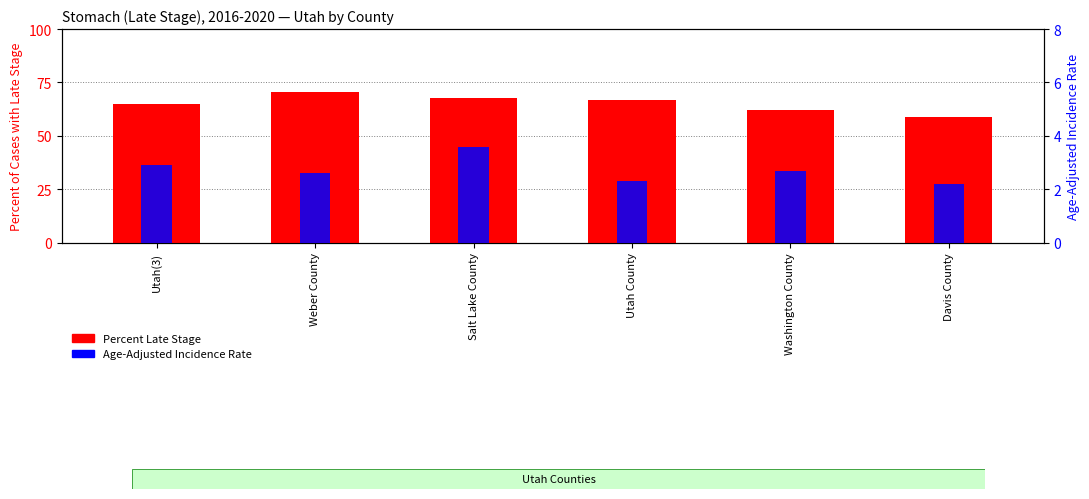

At which category is the sum across all series the highest?

Weber County